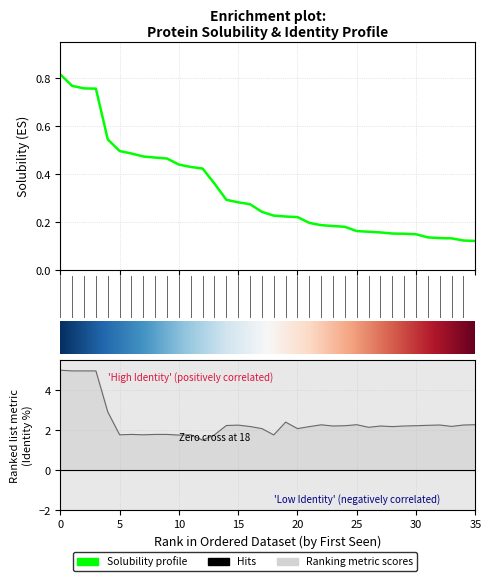

What is the value of the Solubility point at the 6th from the left?

0.5